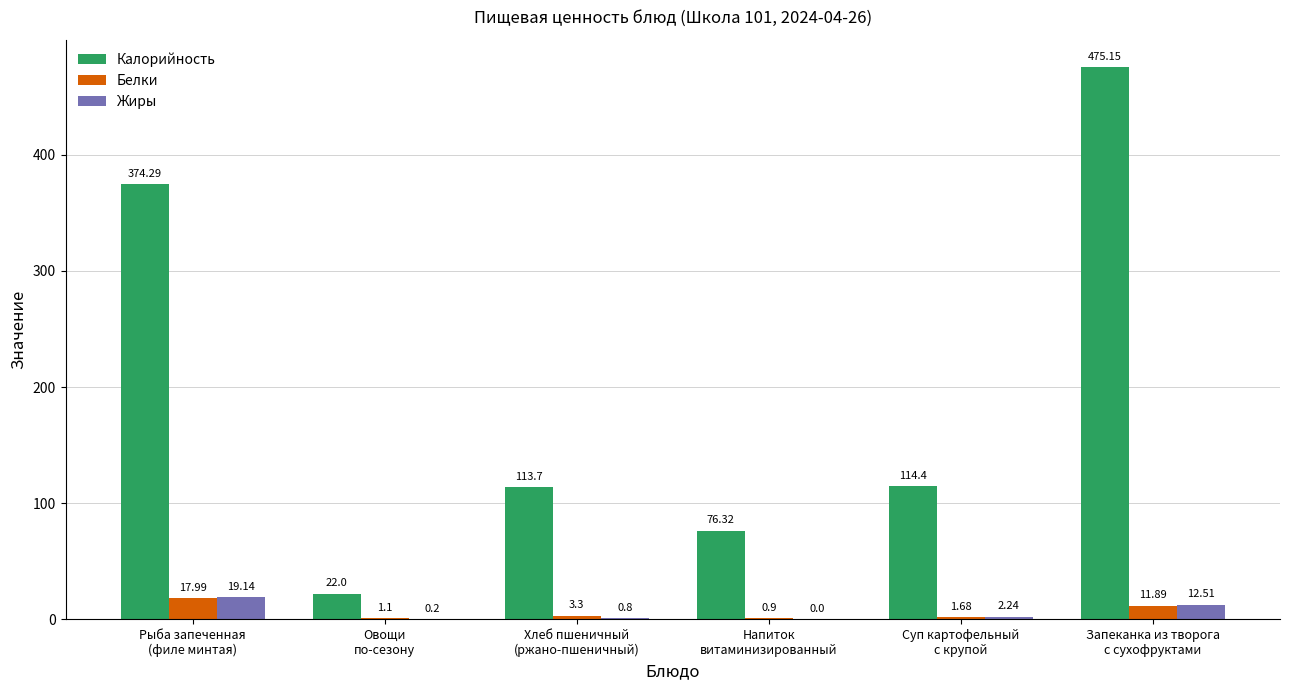

Which series has the largest total across all categories?

Калорийность